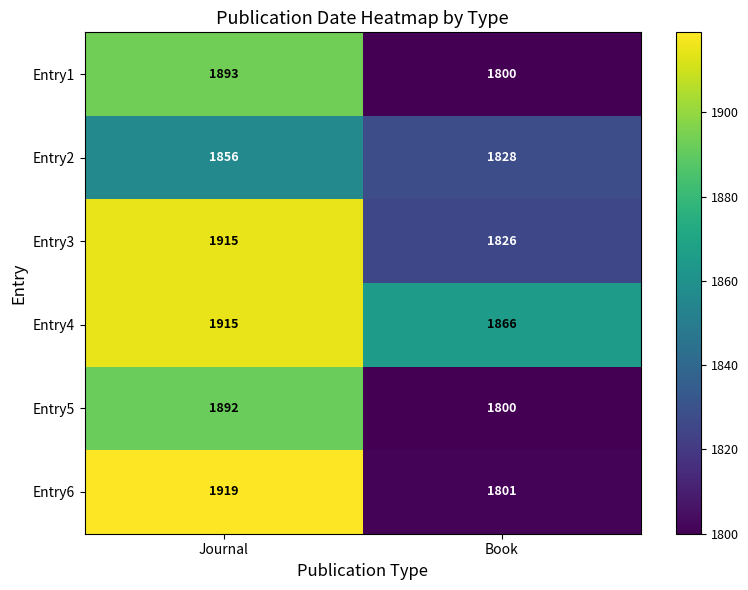

What is the total value across all series at Book?

10921